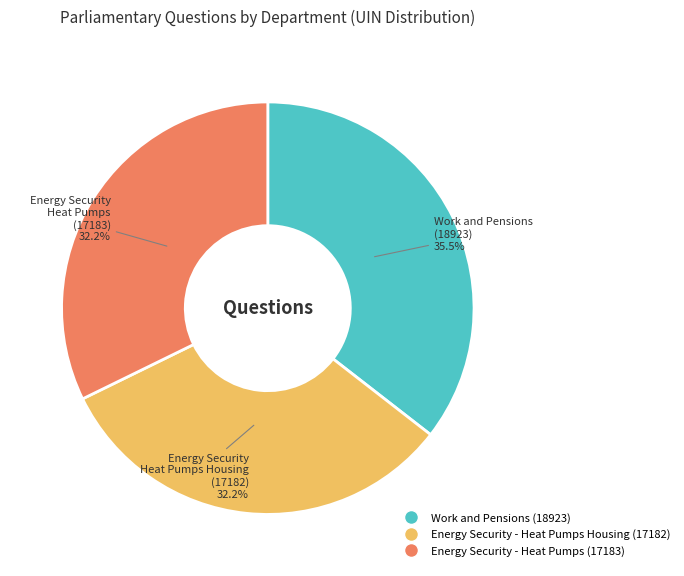

Is Work and Pensions (18923) the majority of the pie?

No